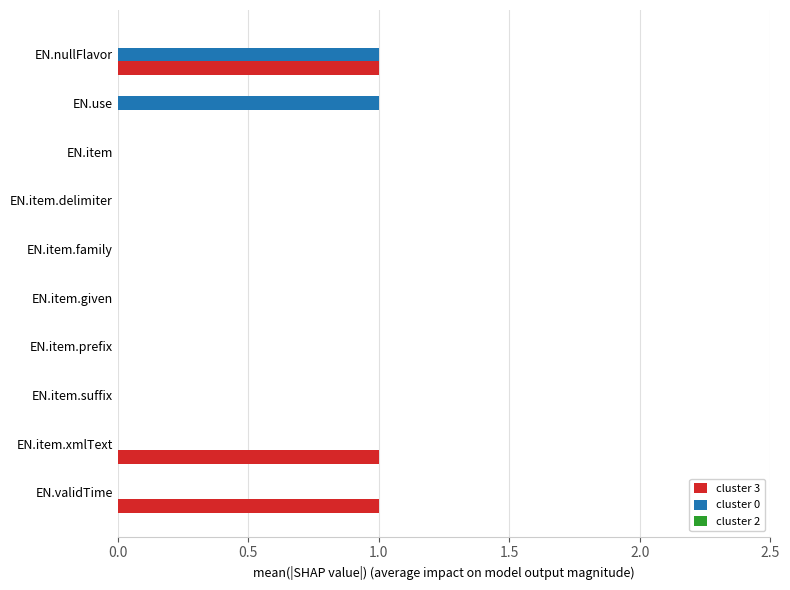

Count the cluster 0 values in the range 0 to 1.

10